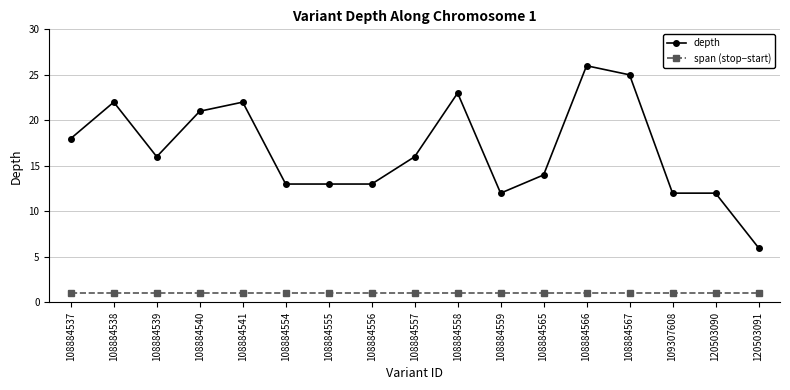

What is the value of the span (stop−start) point at the 8th from the left?

1